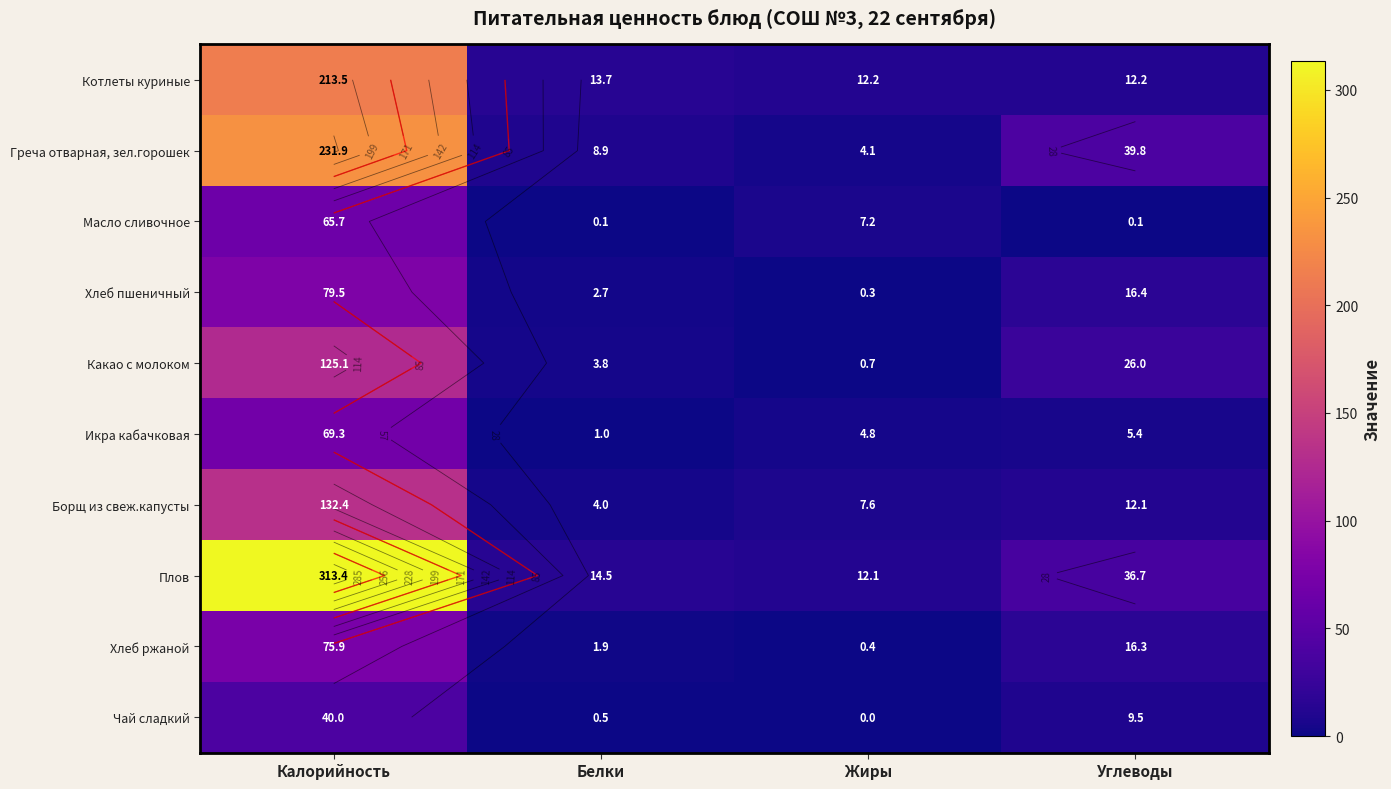

What is the difference between the highest and lowest values at Углеводы?

39.7